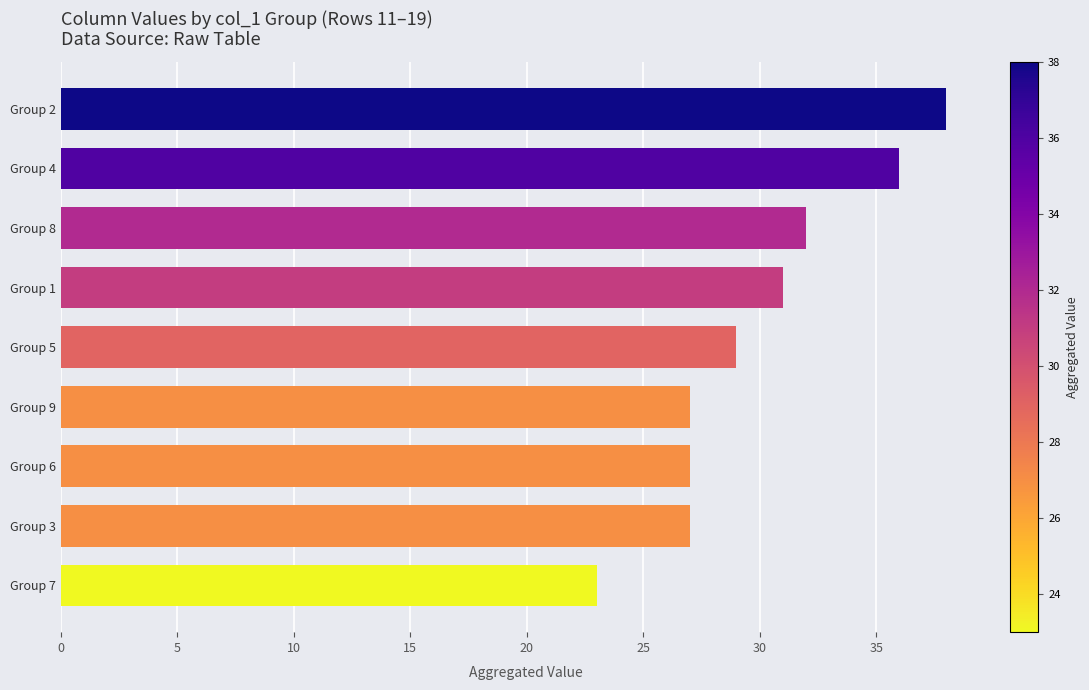

What is the label of the 9th bar from the top?

Group 7